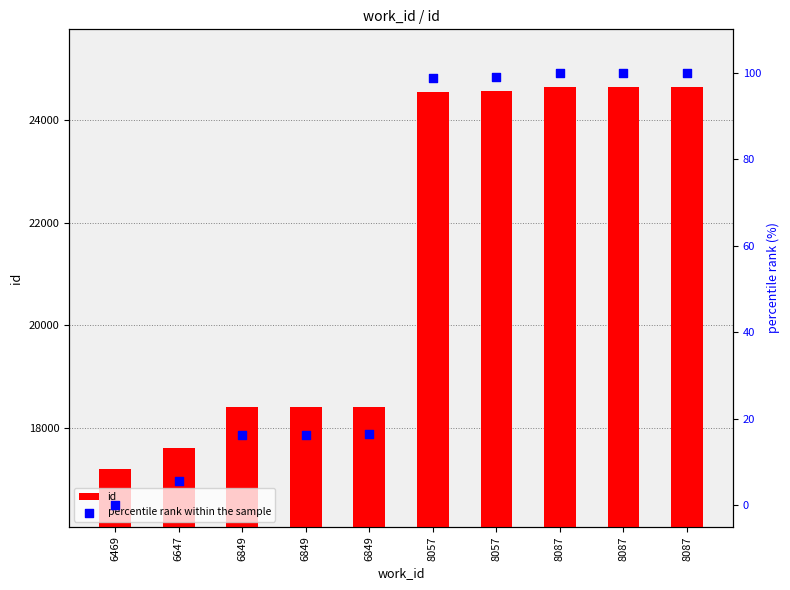

What is the total value across all series at 6849?

18419.2